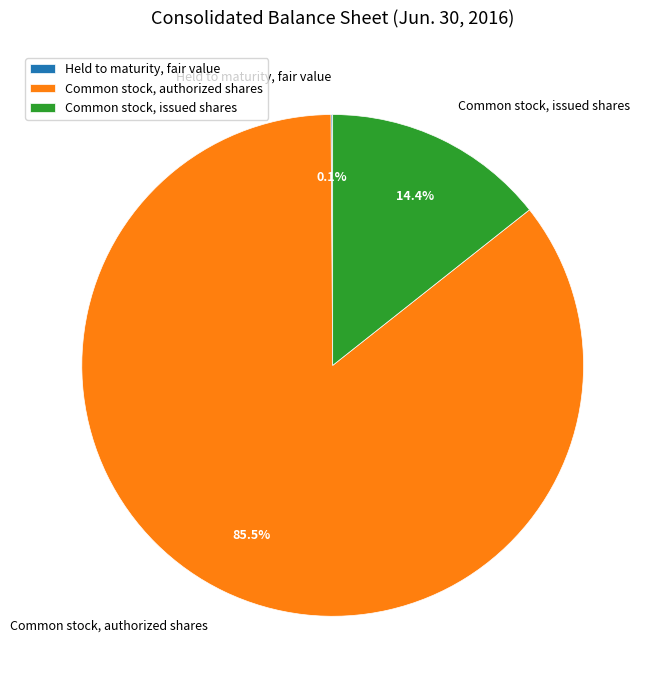

Does Common stock, authorized shares account for over 50% of the chart?

Yes